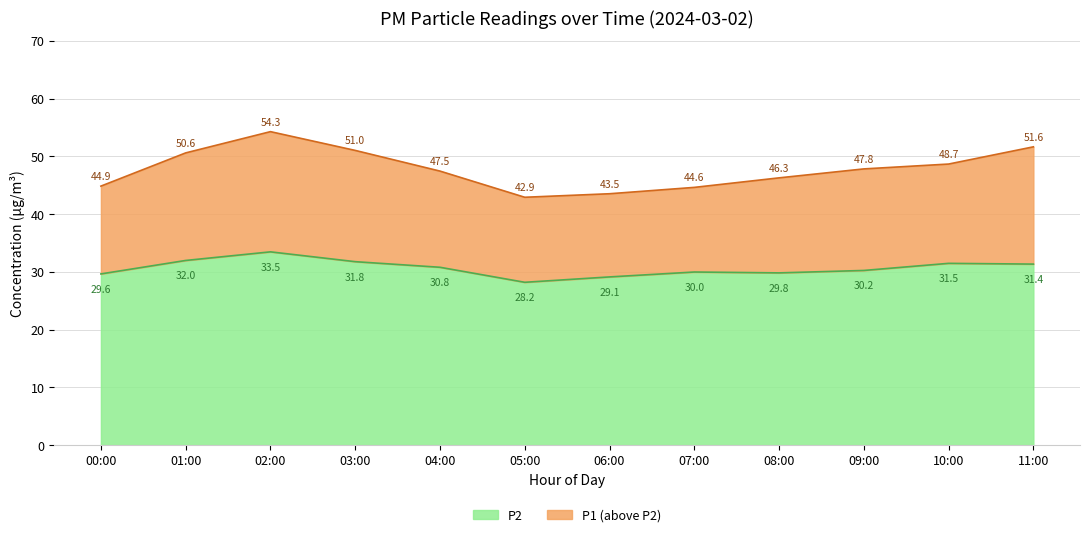

Reading left to right, what are all the values shown in this chart?

P1: 00:00=44.9	01:00=50.6	02:00=54.3	03:00=51.0	04:00=47.5	05:00=42.9	06:00=43.5	07:00=44.6	08:00=46.3	09:00=47.8	10:00=48.7	11:00=51.6
P2: 00:00=29.6	01:00=32.0	02:00=33.5	03:00=31.8	04:00=30.8	05:00=28.2	06:00=29.1	07:00=30.0	08:00=29.8	09:00=30.2	10:00=31.5	11:00=31.4